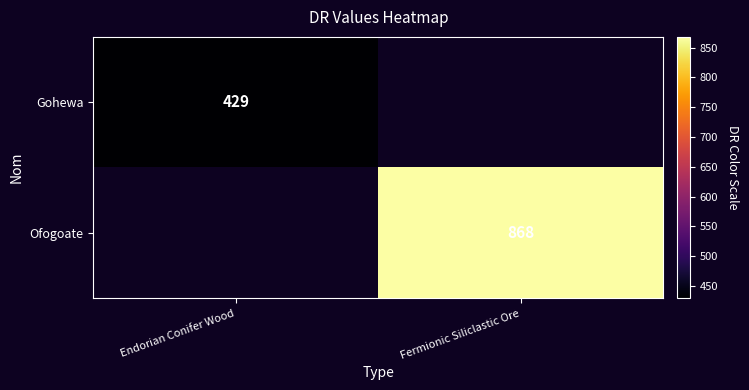

Is the value of Ofogoate at Fermionic Siliclastic Ore greater than the value of Gohewa at Endorian Conifer Wood?

Yes